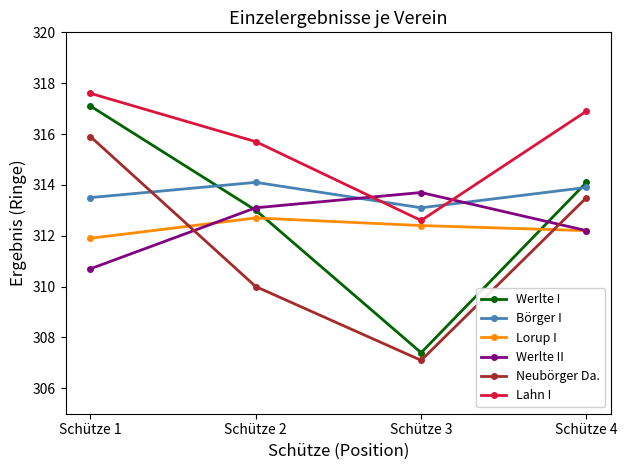

Which series has the largest total across all categories?

Lahn I